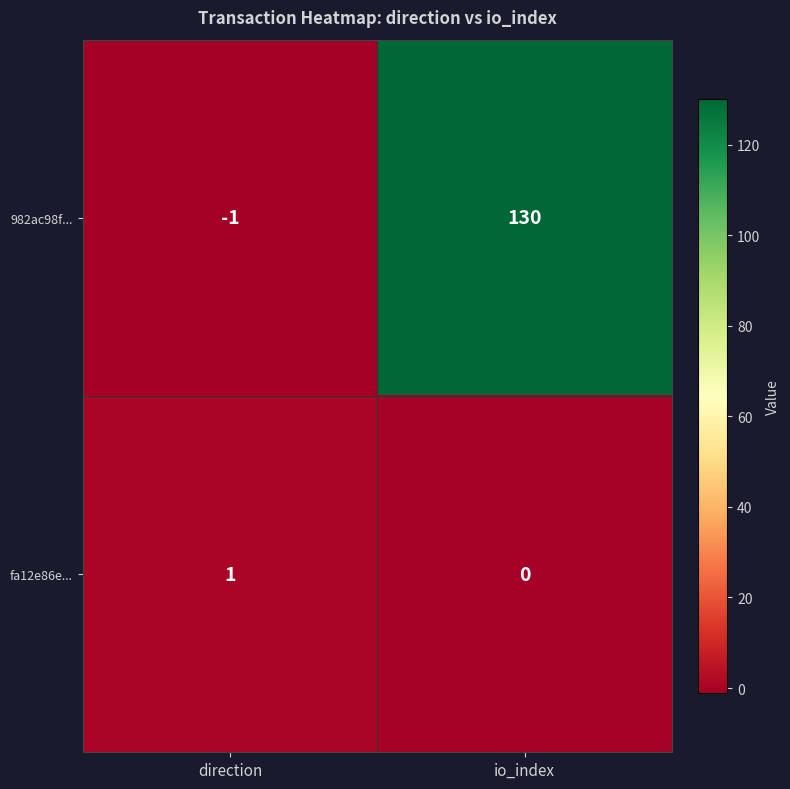

At which label is 982ac98f... closest to 64?

direction